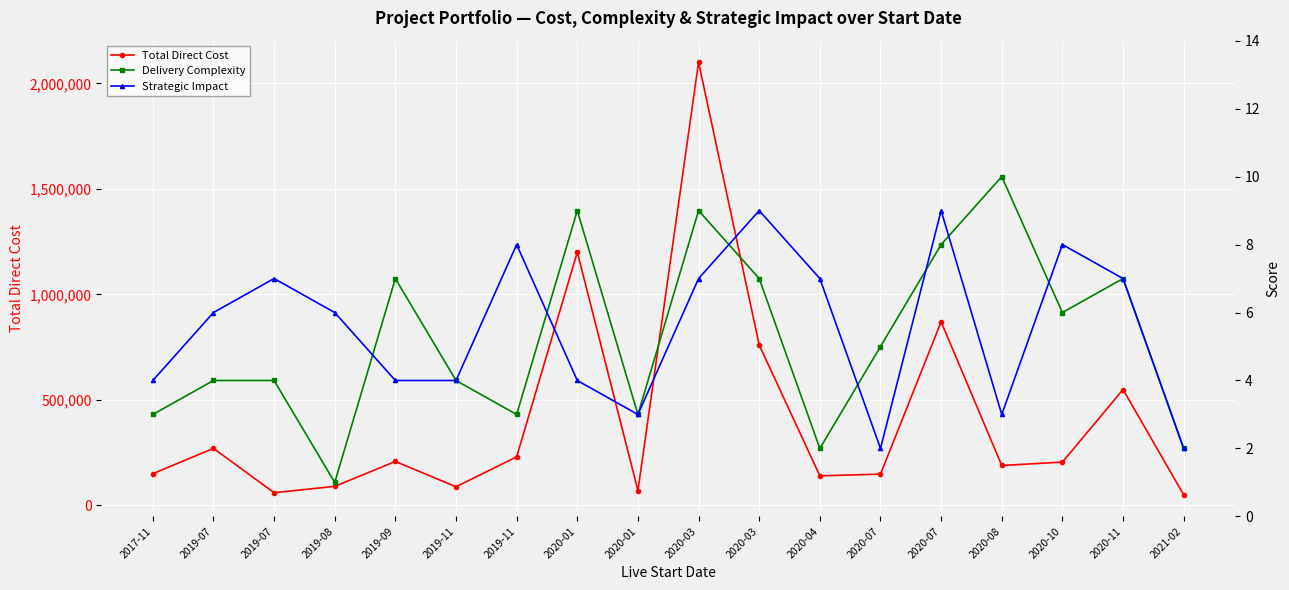

The value of Strategic Impact at 2019-09 is 1. True or false?

False